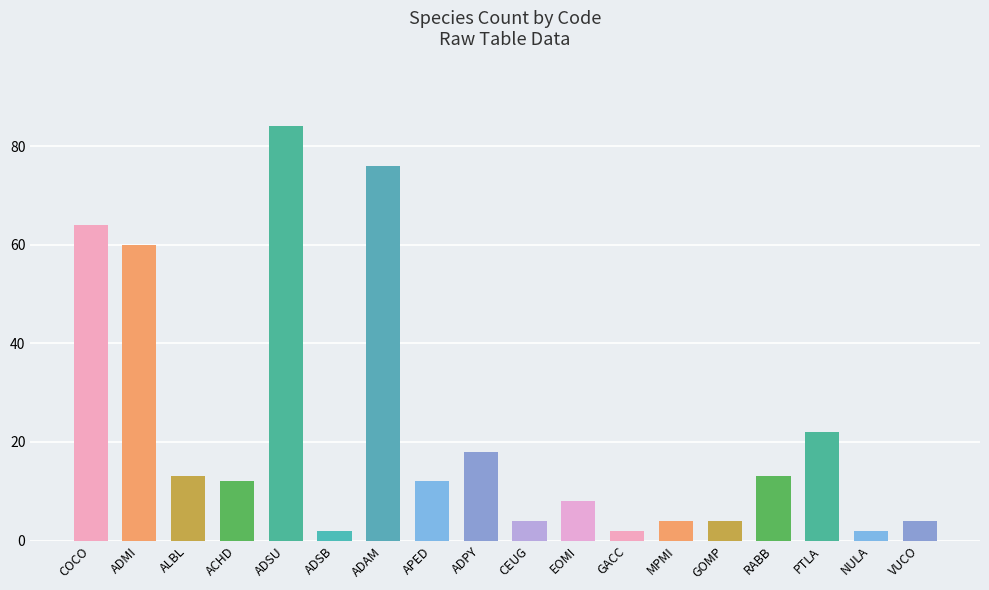

Reading left to right, list all the values displayed in this chart.

COCO=64	ADMI=60	ALBL=13	ACHD=12	ADSU=84	ADSB=2	ADAM=76	APED=12	ADPY=18	CEUG=4	EOMI=8	GACC=2	MPMI=4	GOMP=4	RABB=13	PTLA=22	NULA=2	VUCO=4